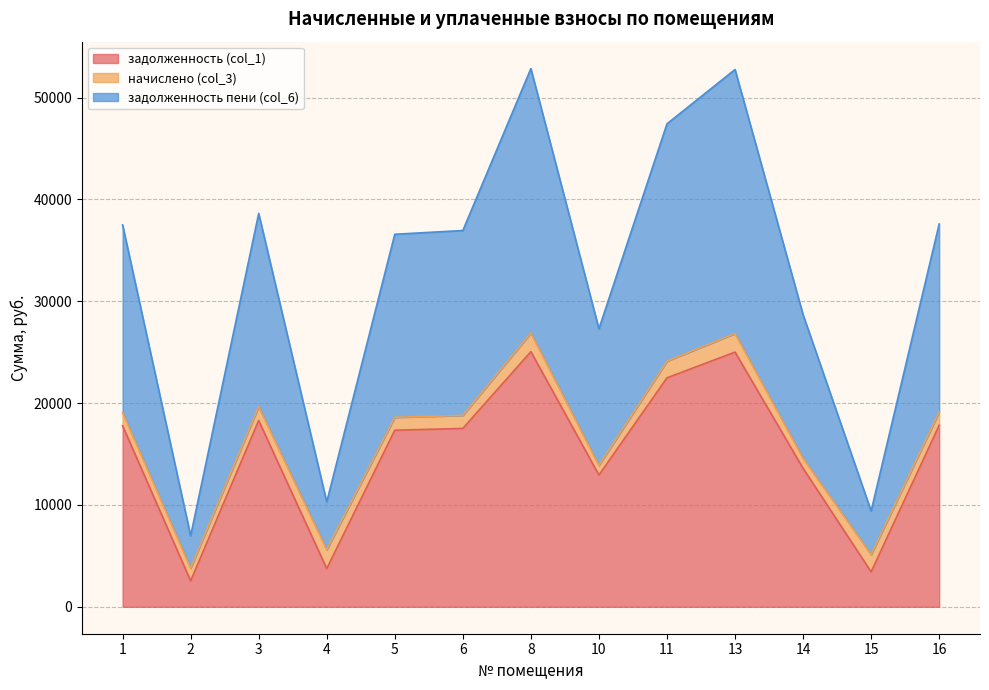

What is the minimum value for задолженность (col_1)?

2546.4